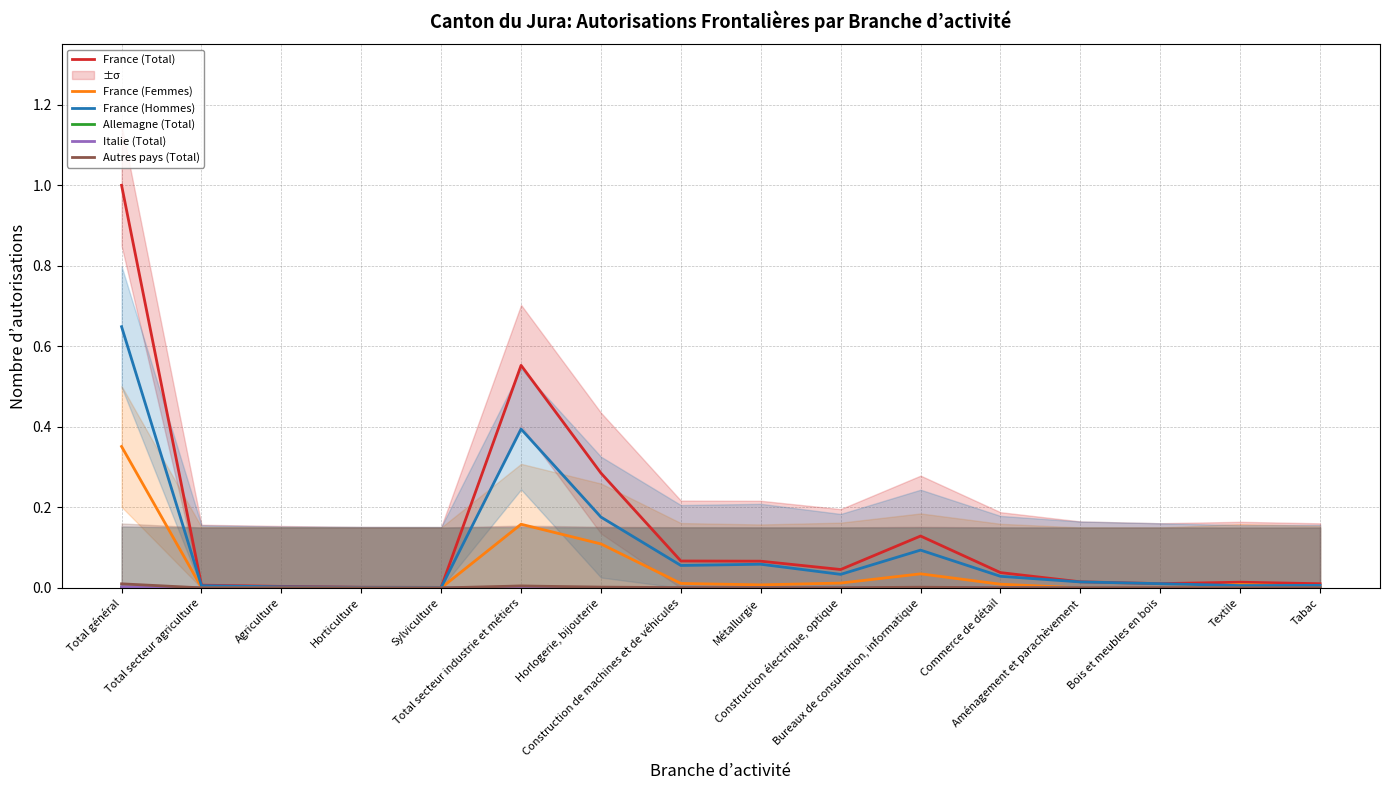

Count the number of data series in this chart.

6